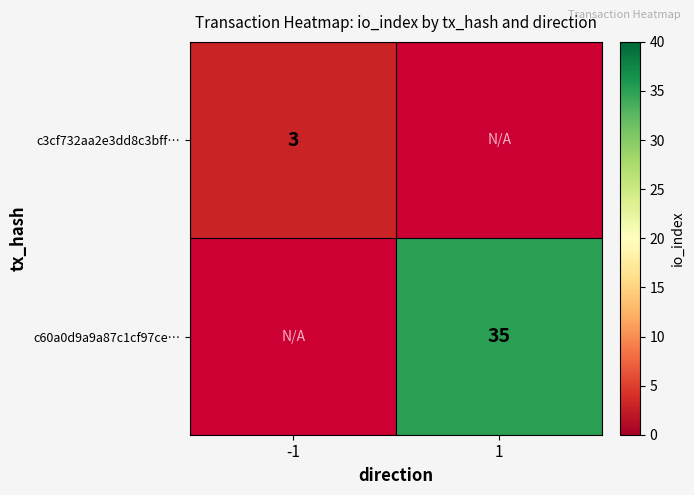

True or false: c3cf732aa2e3dd8c3bff… has a value of 3 at -1.

True